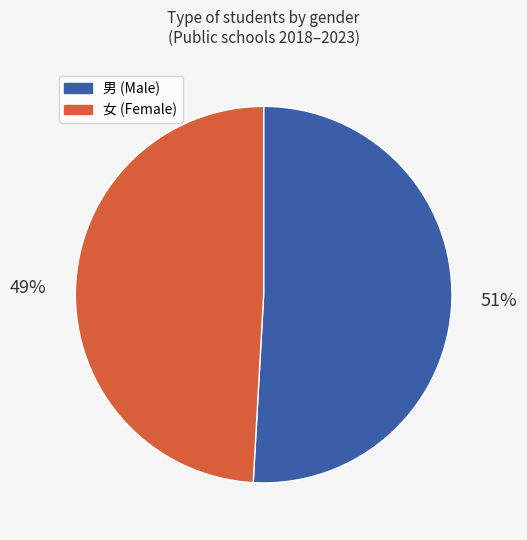

Does any single category account for the majority?

Yes